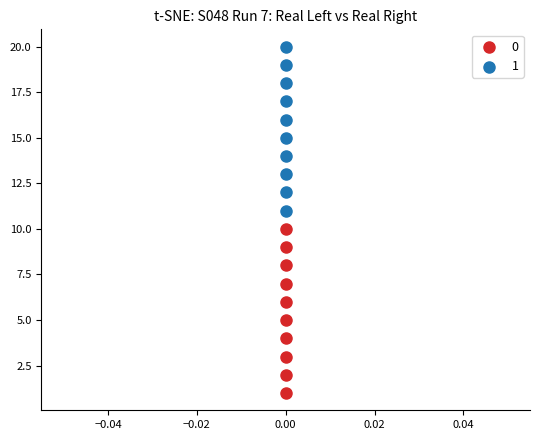

List the coordinates of all points in the 1 series as (Y, X) pairs, reading left to right.

(11, 0)  (12, 0)  (13, 0)  (14, 0)  (15, 0)  (16, 0)  (17, 0)  (18, 0)  (19, 0)  (20, 0)